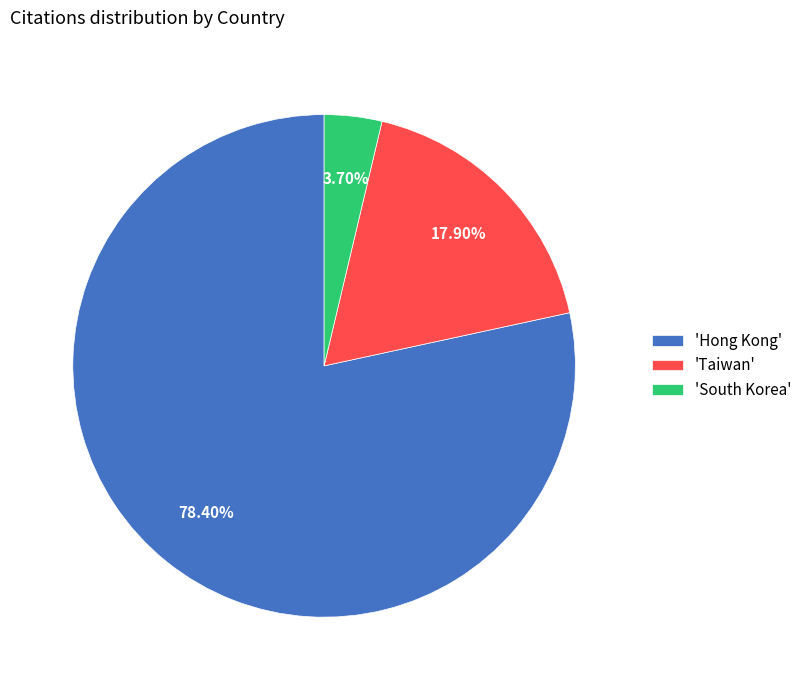

Do 'South Korea' and 'Hong Kong' together represent more than half of the pie?

Yes